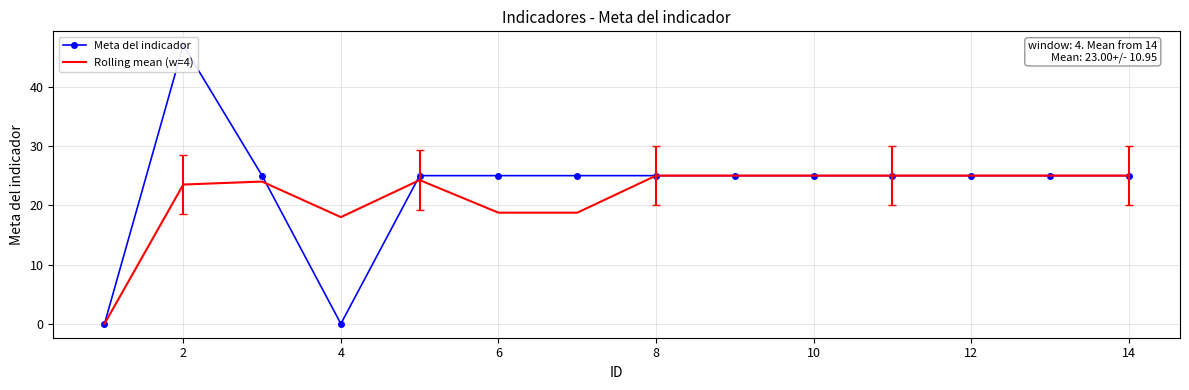

List the series in order of their peak value, lowest first.

Rolling mean (w=4), Meta del indicador